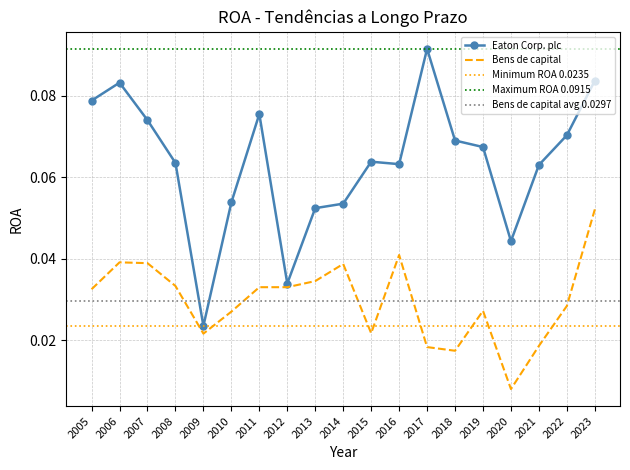

What are all the series names shown in the legend?

Eaton Corp. plc, Bens de capital